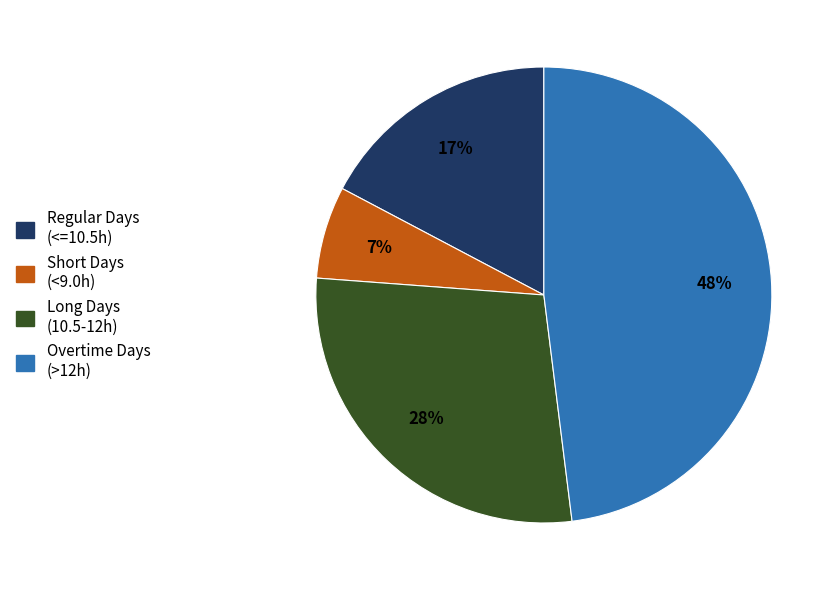

Between Overtime Days (>12h) and Short Days (<9.0h), which is larger?

Overtime Days (>12h)